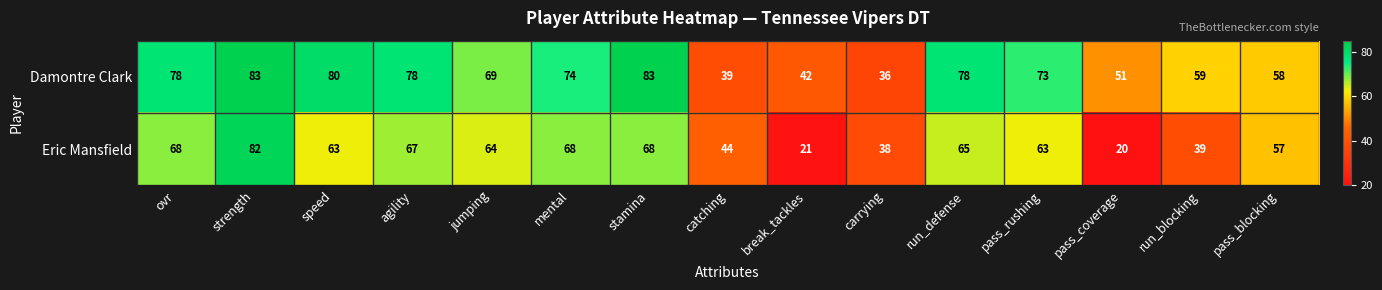

At mental, list the series in order from largest to smallest.

Damontre Clark, Eric Mansfield